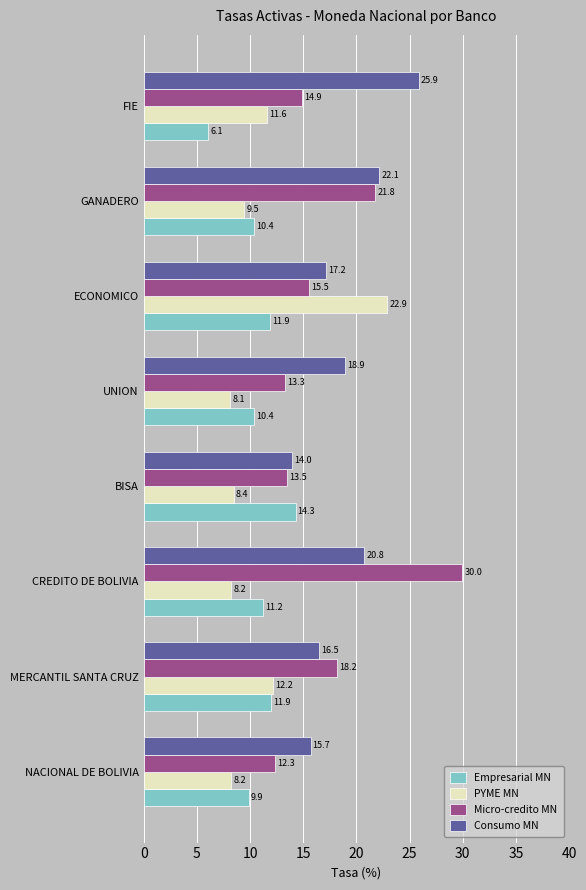

At how many categories does at least one series exceed 15?

7